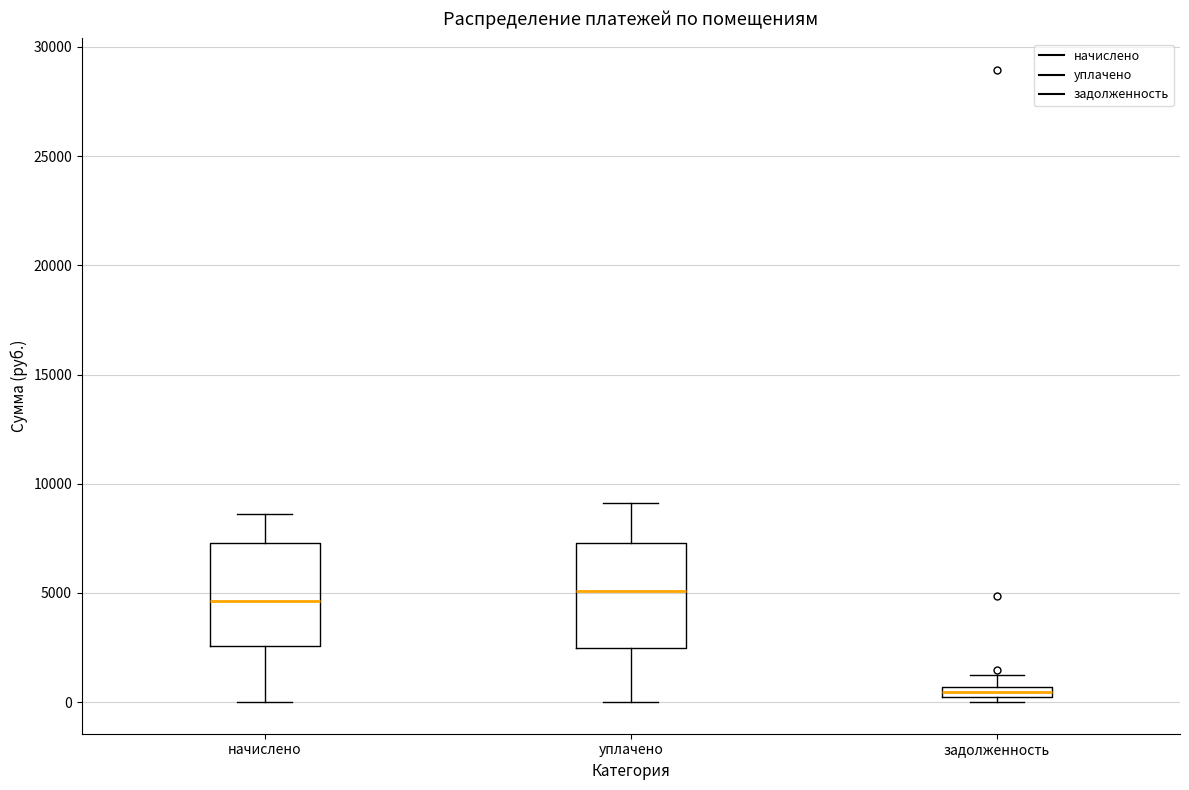

Where does the upper whisker of the box for задолженность end on the y-axis? The values are not printed on the chart, so give them approximately, as read against the axis.

1000